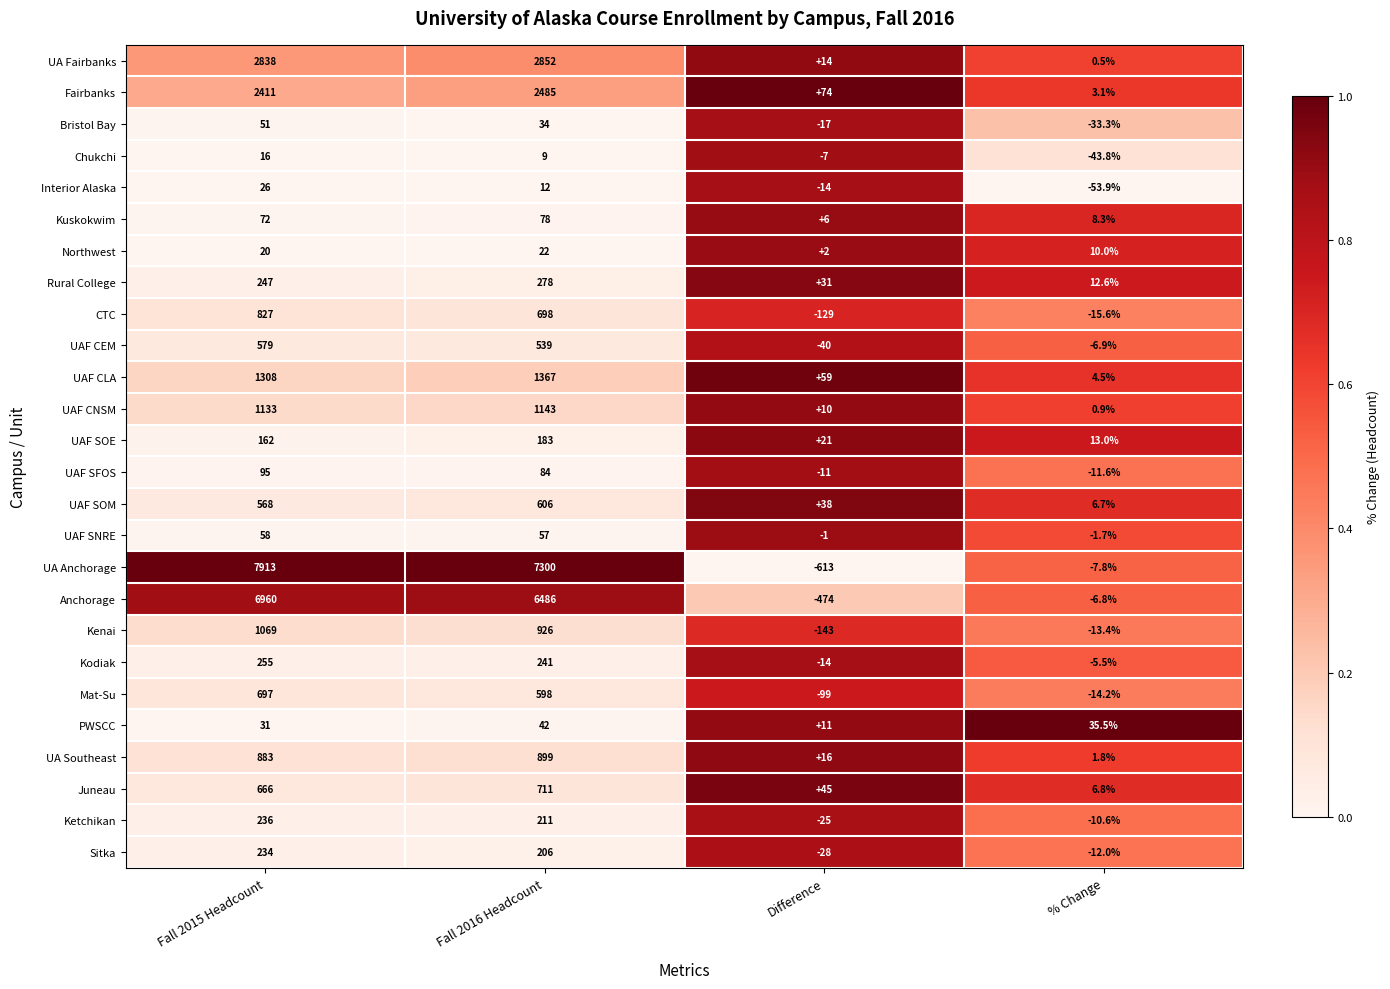

True or false: Kenai has a value of -13.4 at % Change.

True